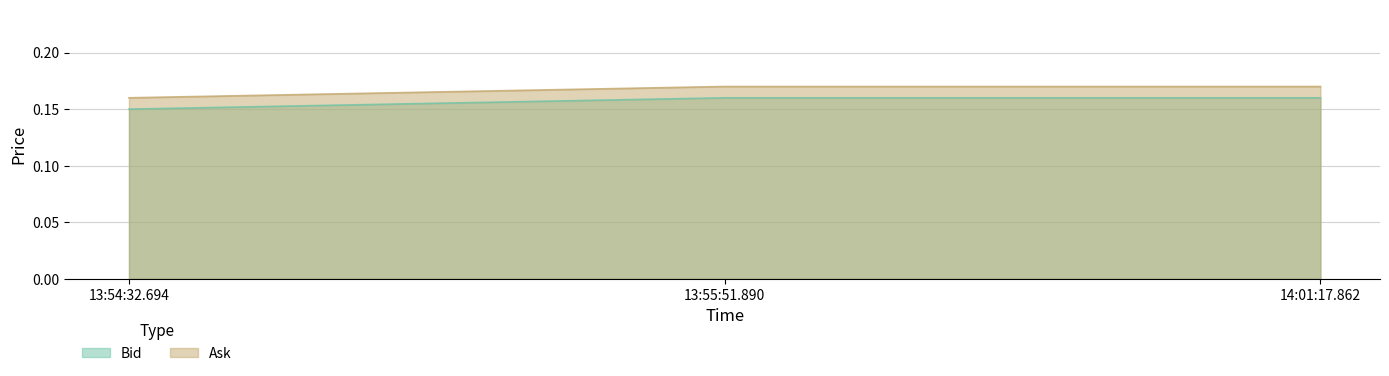

What is the total value across all series at 13:55:51.890?

0.3